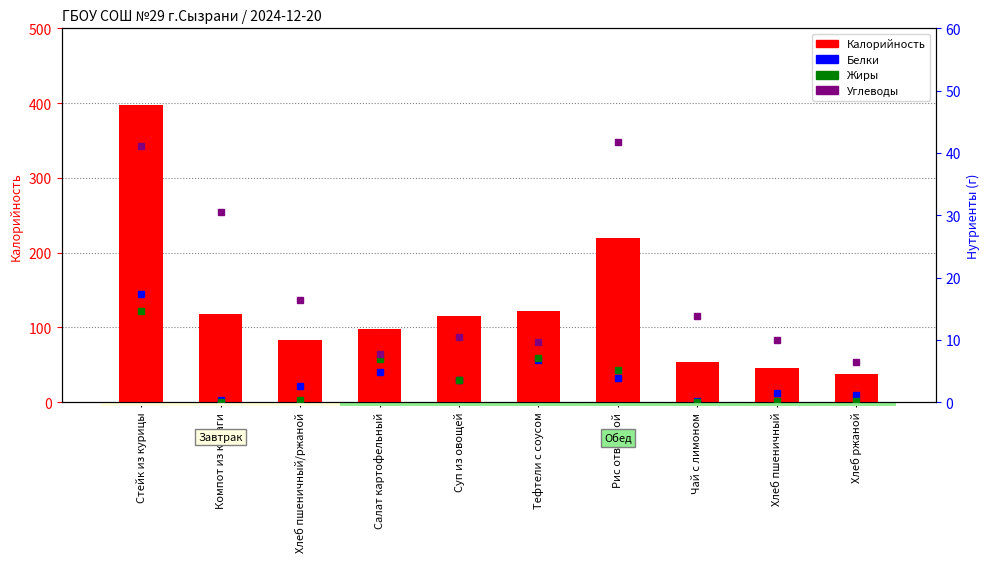

What is the spread (max minus min) of values at Стейк из курицы?

383.6